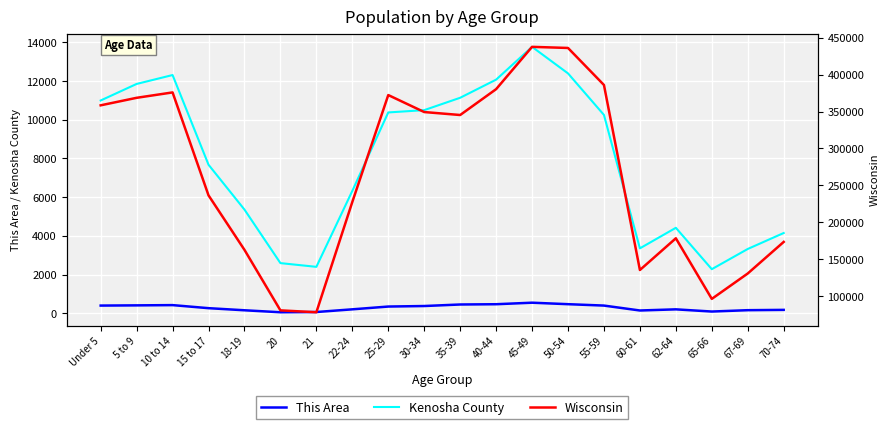

True or false: This Area has more than 2 points higher than both neighbors.

True